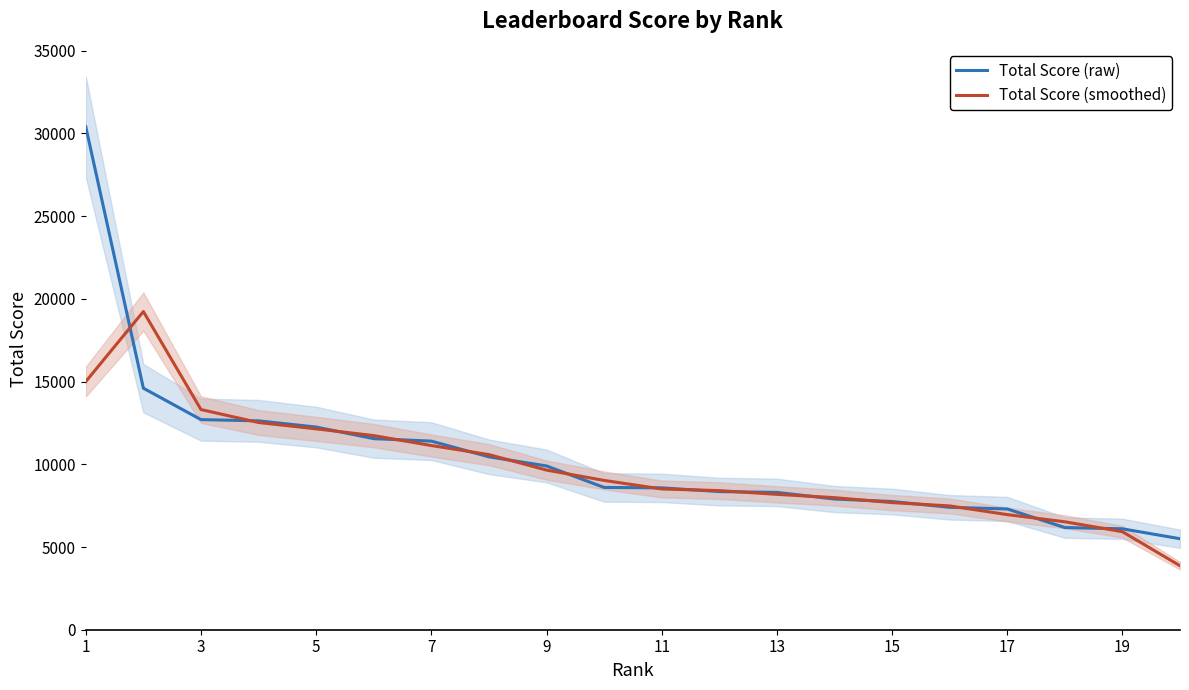

The value of Total Score (raw) at 19 is 8648.3. True or false?

False